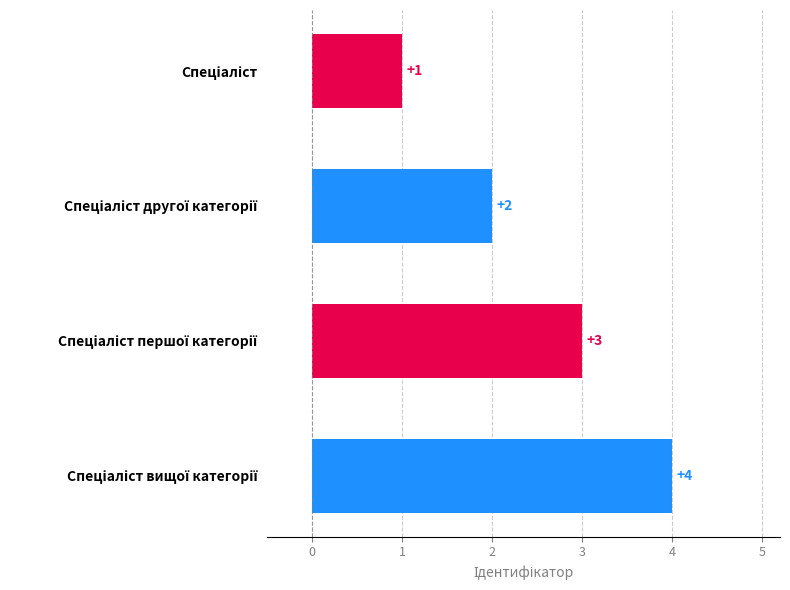

What is the value of the 3rd bar from the top?

3